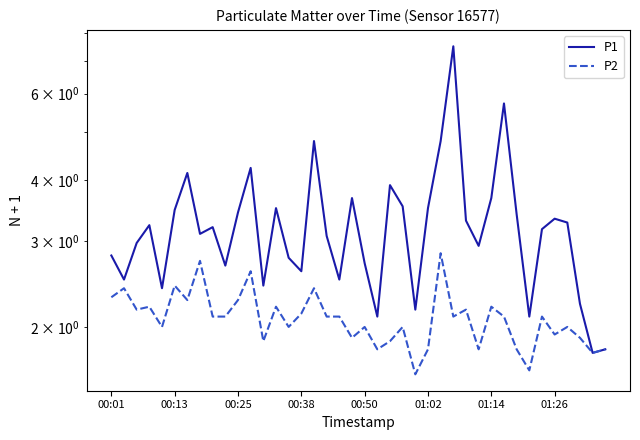

How many data points does each series have?

40